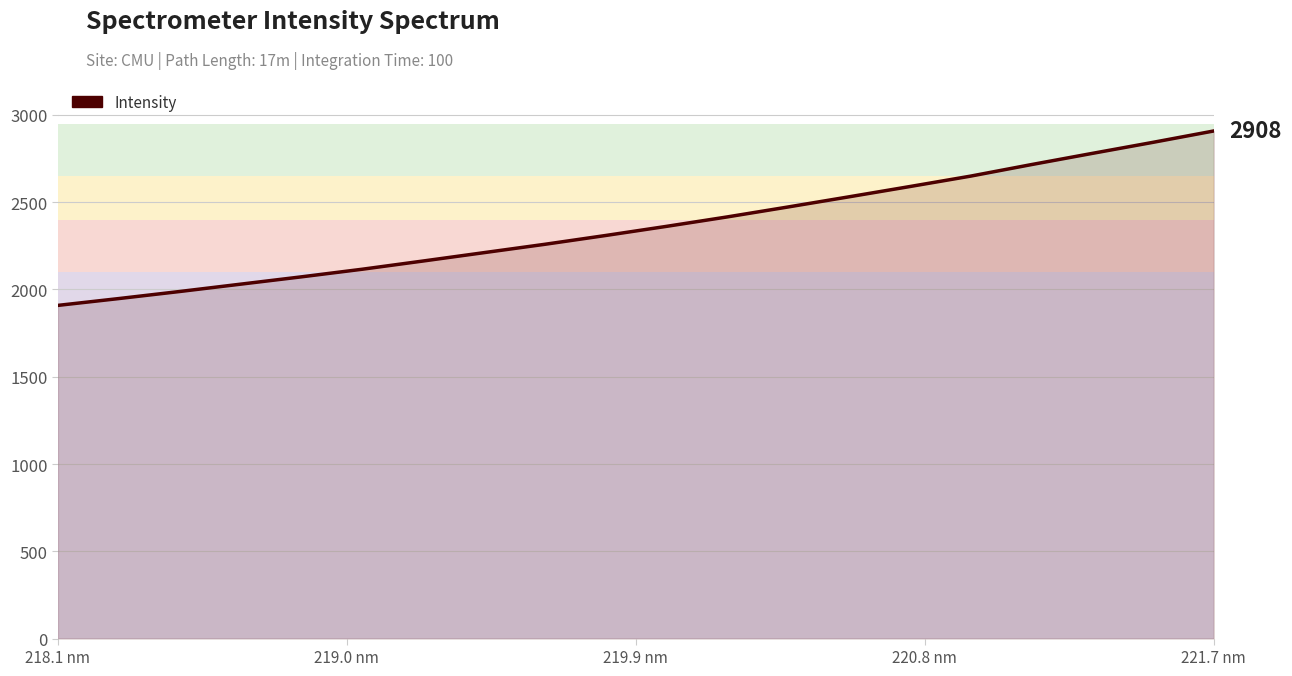

What is the smallest value displayed?

1908.8